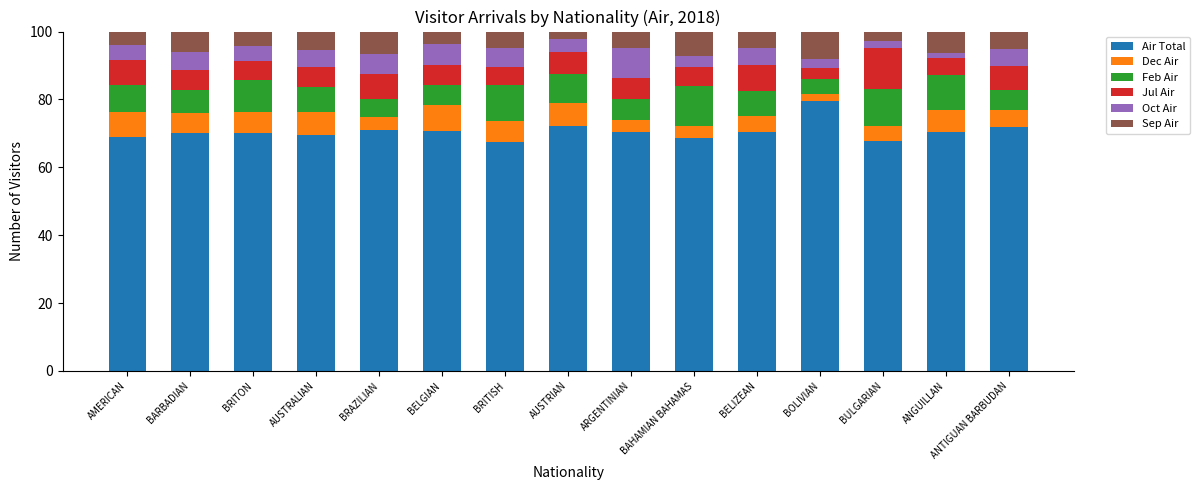

How many distinct data groups are displayed?

6